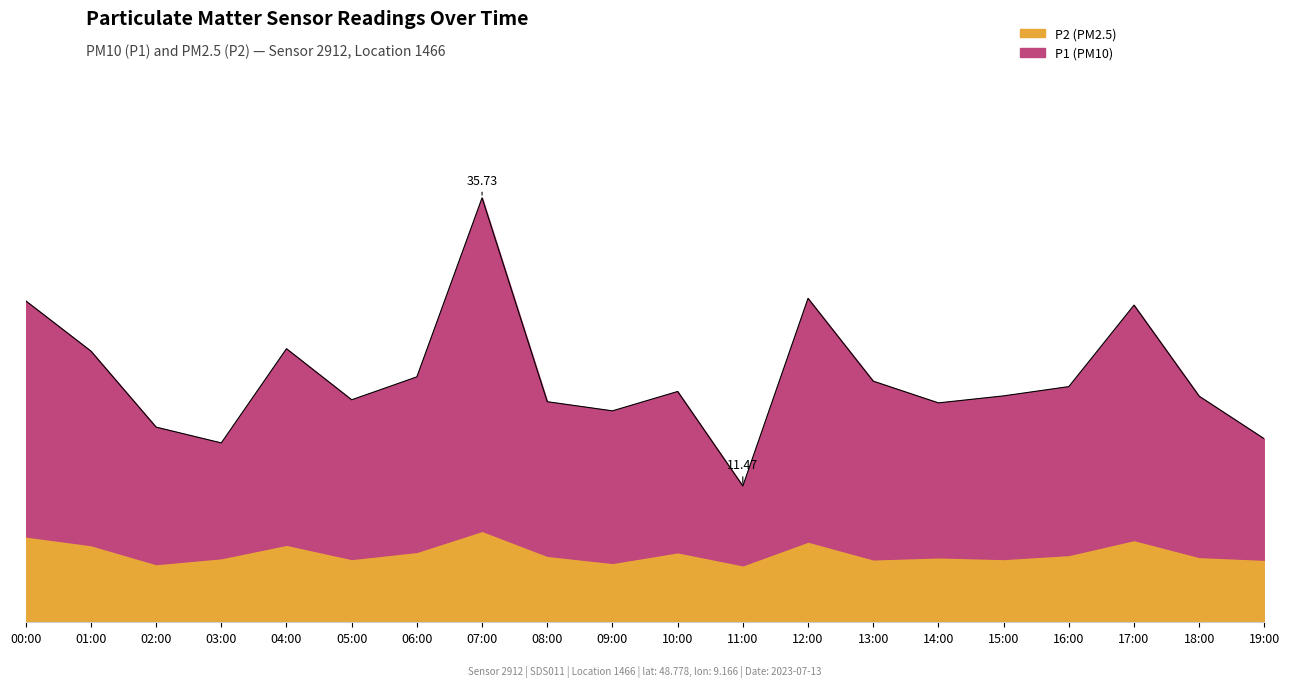

Rank the categories by value from lowest to highest.

11:00, 03:00, 19:00, 02:00, 09:00, 14:00, 08:00, 05:00, 18:00, 15:00, 10:00, 16:00, 13:00, 06:00, 01:00, 04:00, 17:00, 00:00, 12:00, 07:00